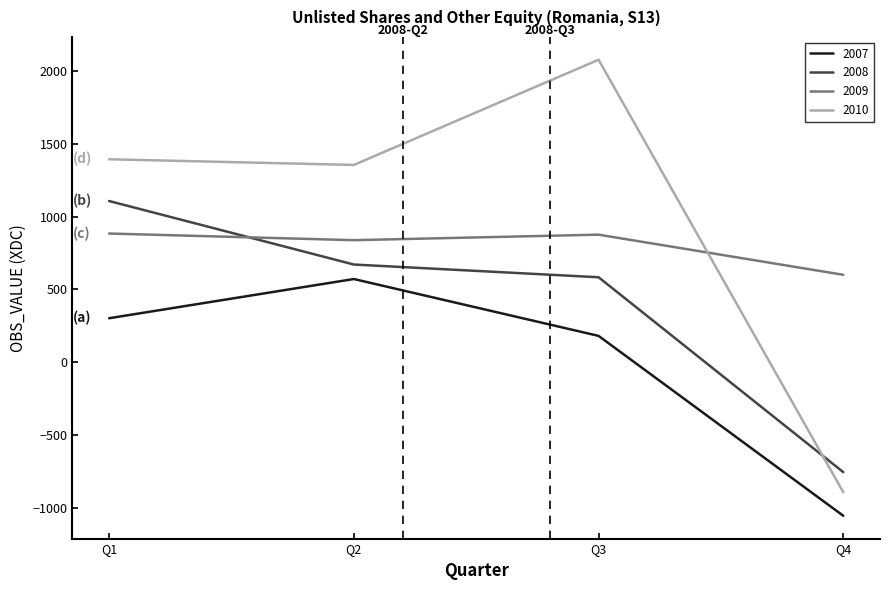

Rank the series by their maximum value, from lowest to highest.

2007, 2009, 2008, 2010